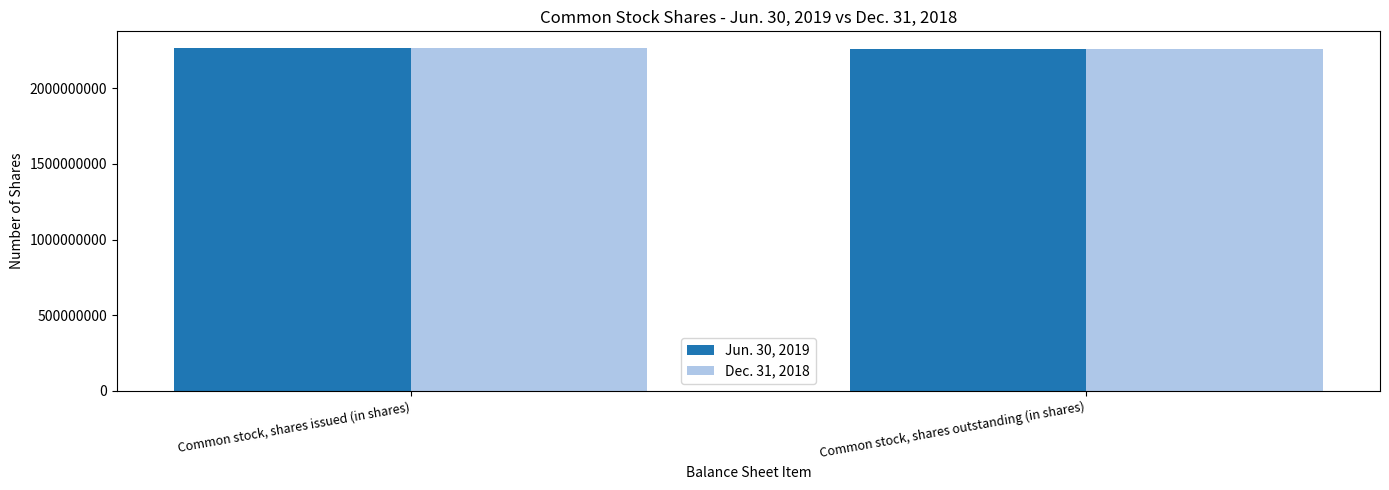

The Jun. 30, 2019 series shows 2262165783 at Common stock, shares outstanding (in shares). True or false?

True